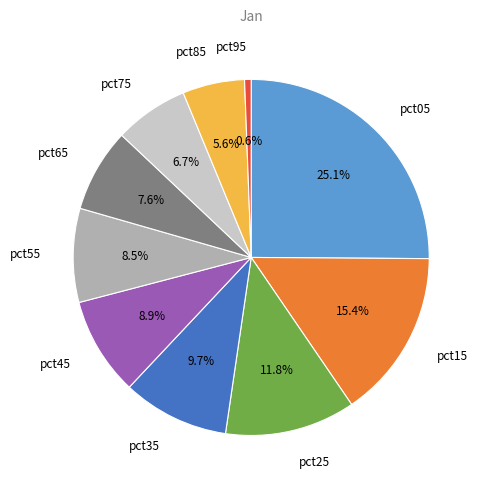

True or false: pct65 accounts for 8% of the total.

True